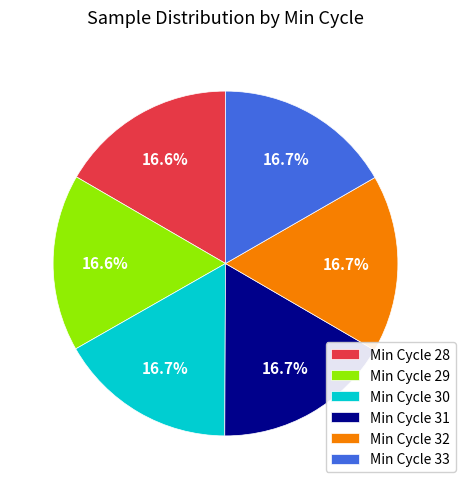

Does any single category account for the majority?

No